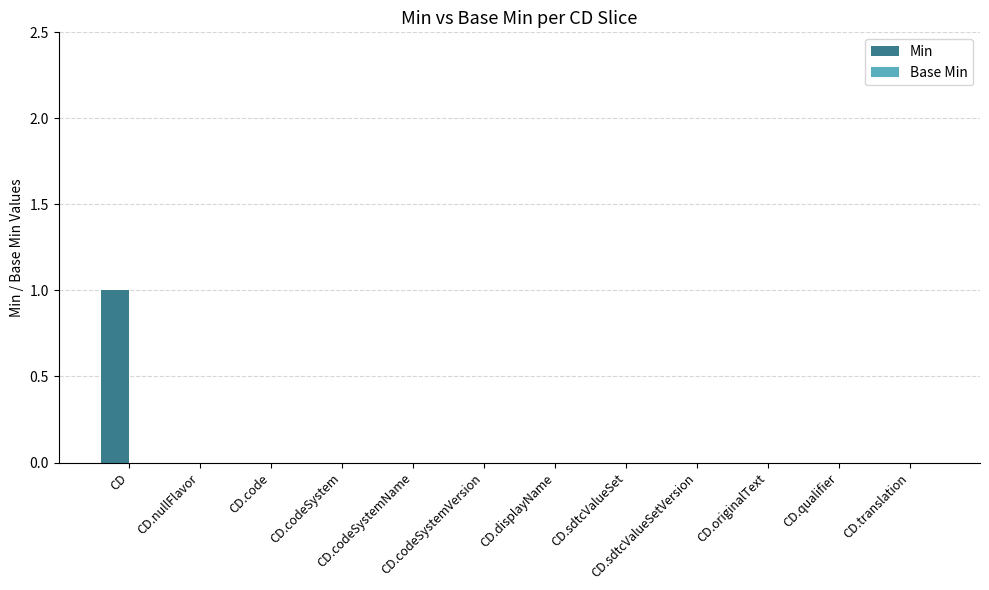

Are the bars horizontal?

No